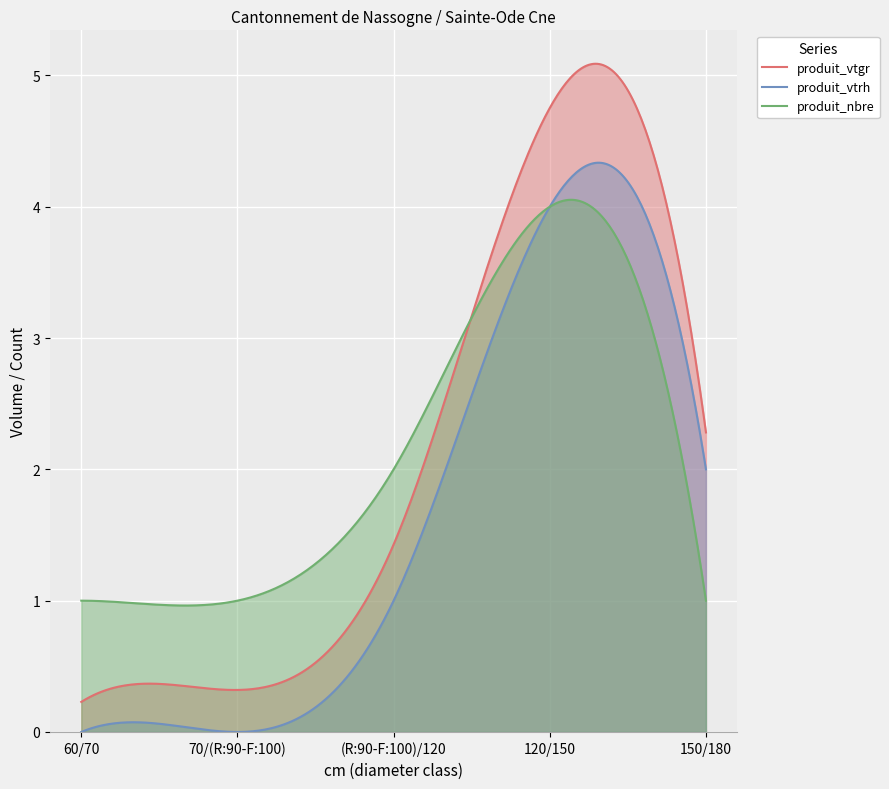

At which label does produit_vtgr first exceed 1?

(R:90-F:100)/120